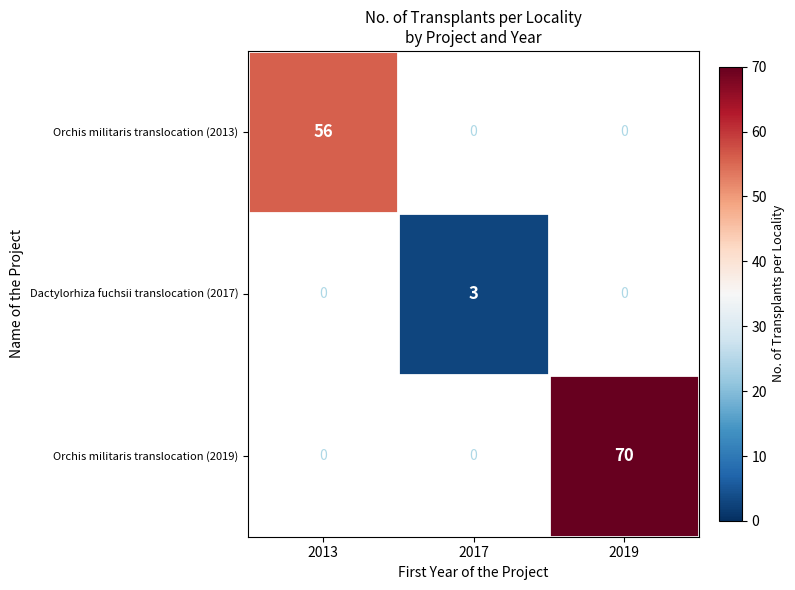

True or false: Orchis militaris translocation (2019) has a value of 47.3 at 2019.

False